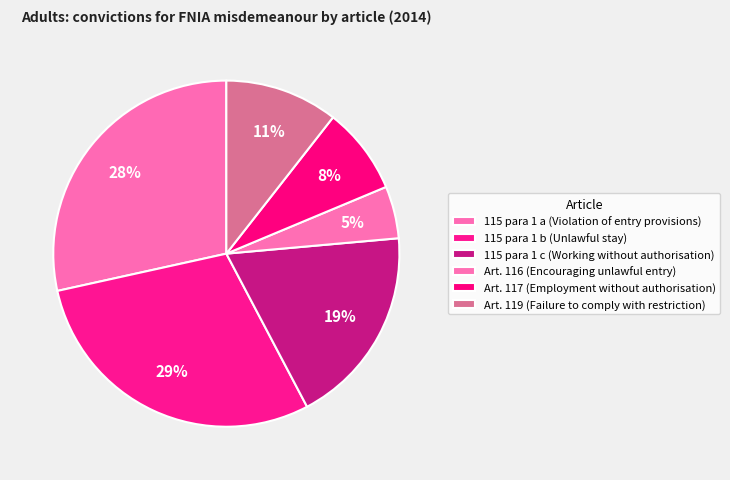

Do Art. 116 (Encouraging unlawful entry) and 115 para 1 c (Working without authorisation) together represent more than half of the pie?

No